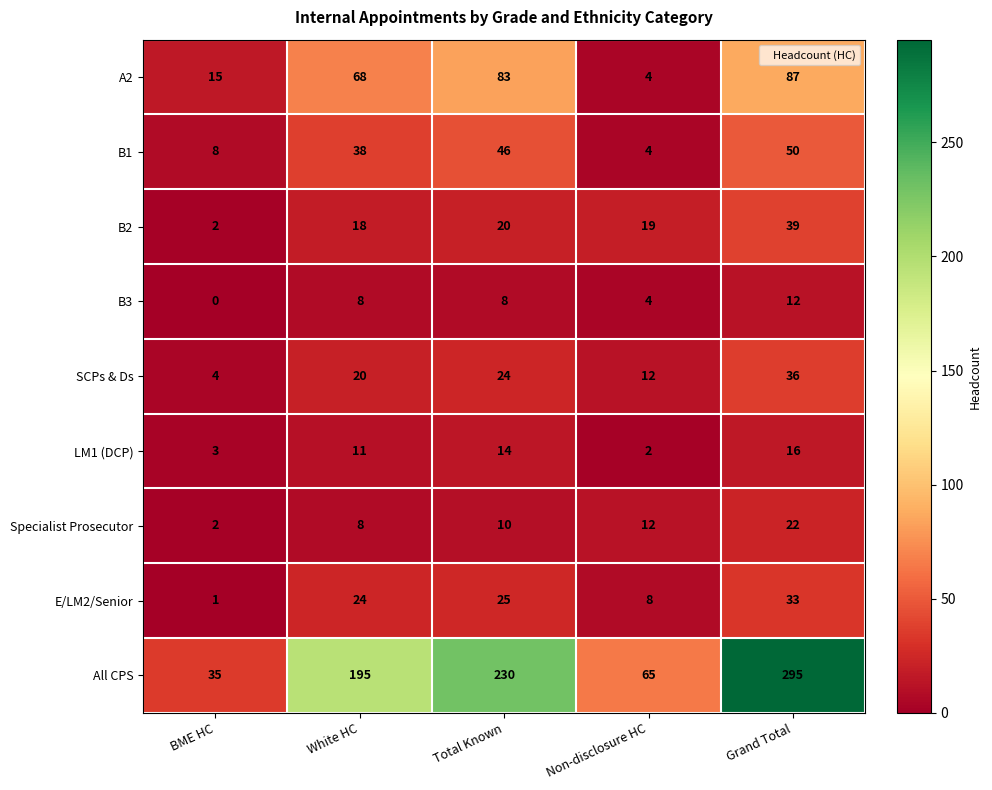

What is the difference between the maximum and second lowest values in the All CPS series?

230